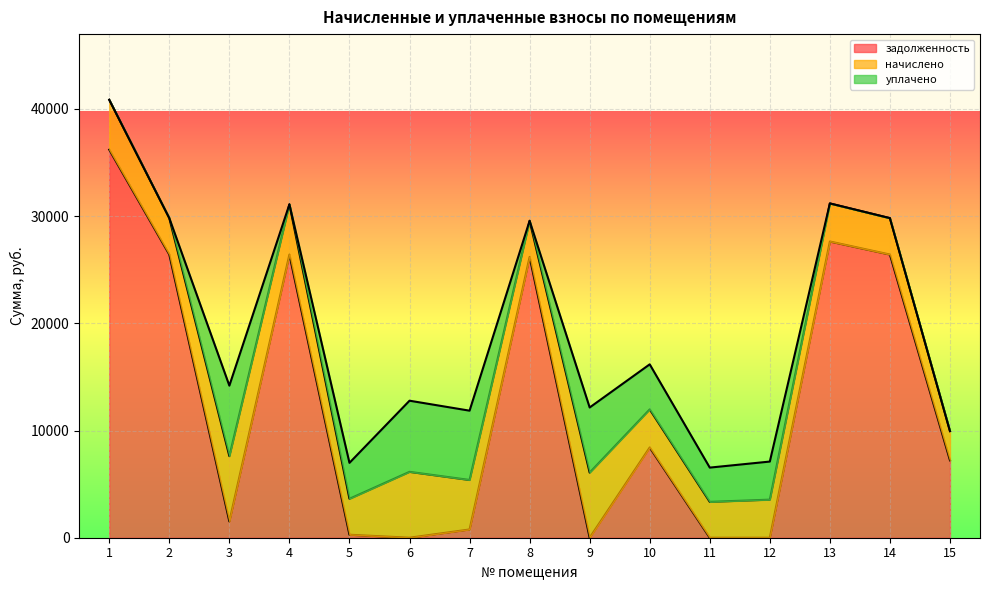

What is the sum of all задолженность values?

187473.0